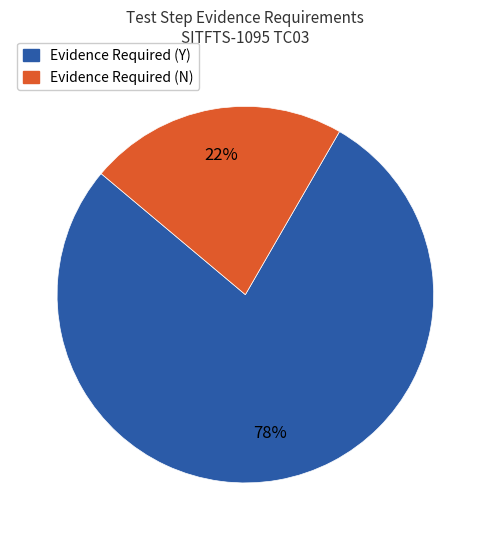

Is the sum of Evidence Required (N) and Evidence Required (Y) greater than half?

Yes